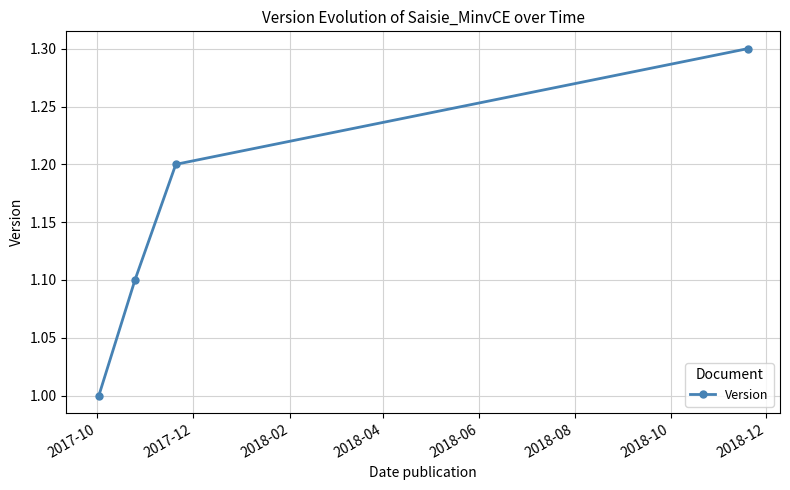

How many lines are shown in the chart?

1